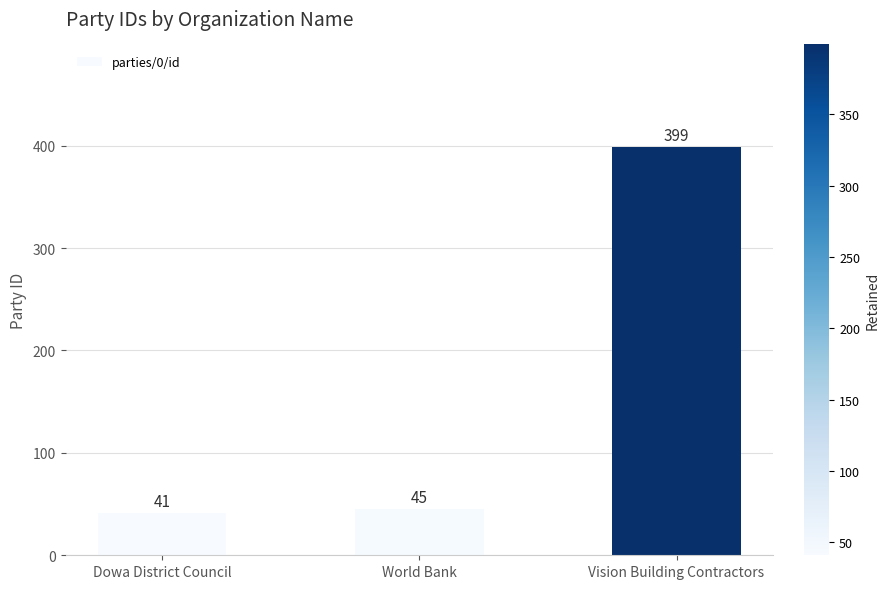

What is the difference between the values at World Bank and Vision Building Contractors?

354